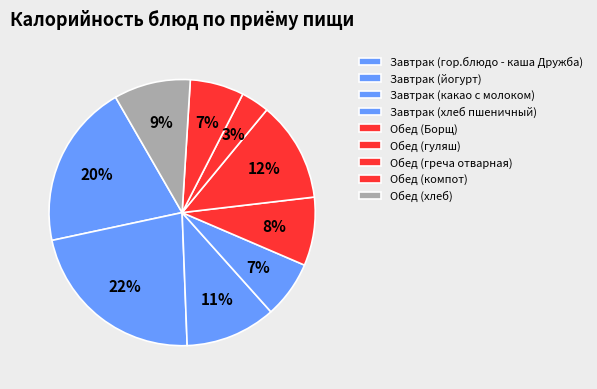

How many segments does this pie chart have?

9